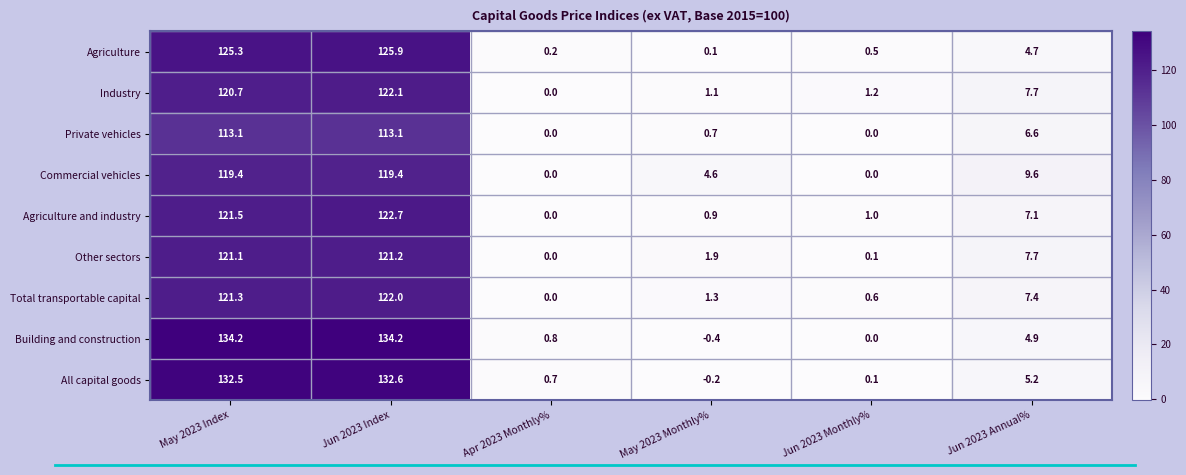

The Industry series shows 192.7 at May 2023 Index. True or false?

False